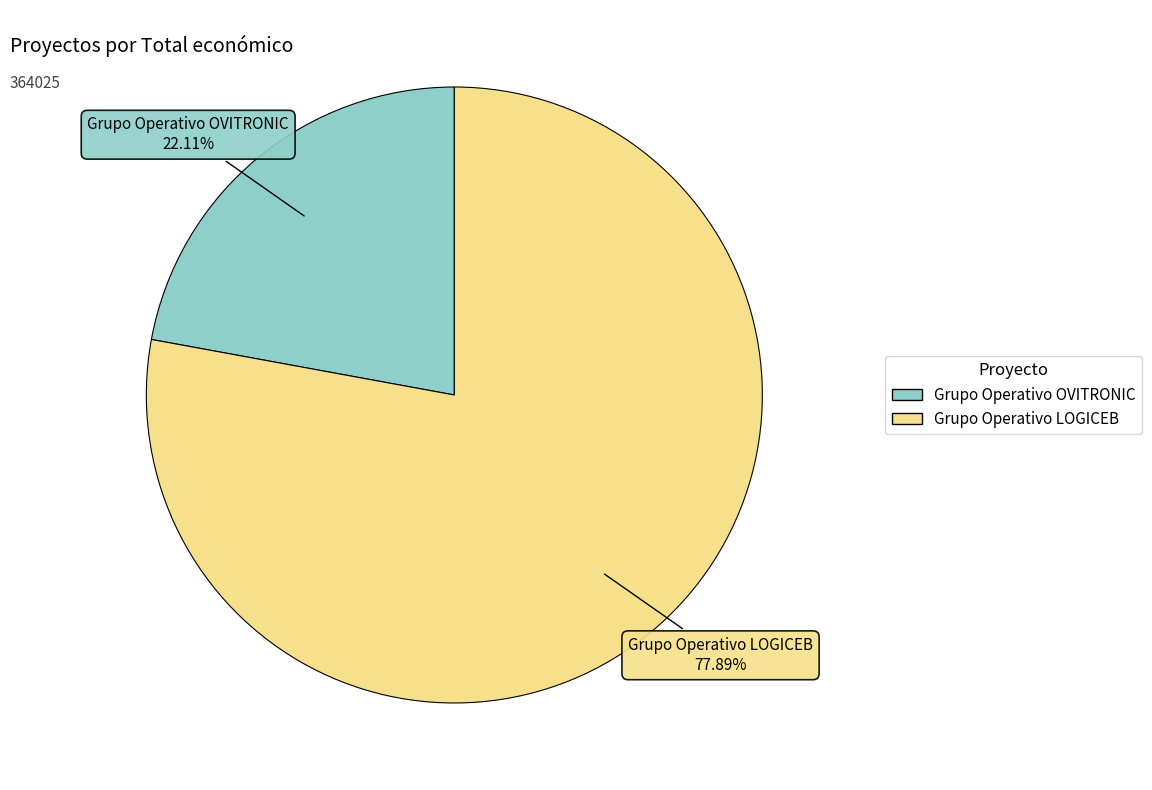

Count the number of slices in the pie.

2